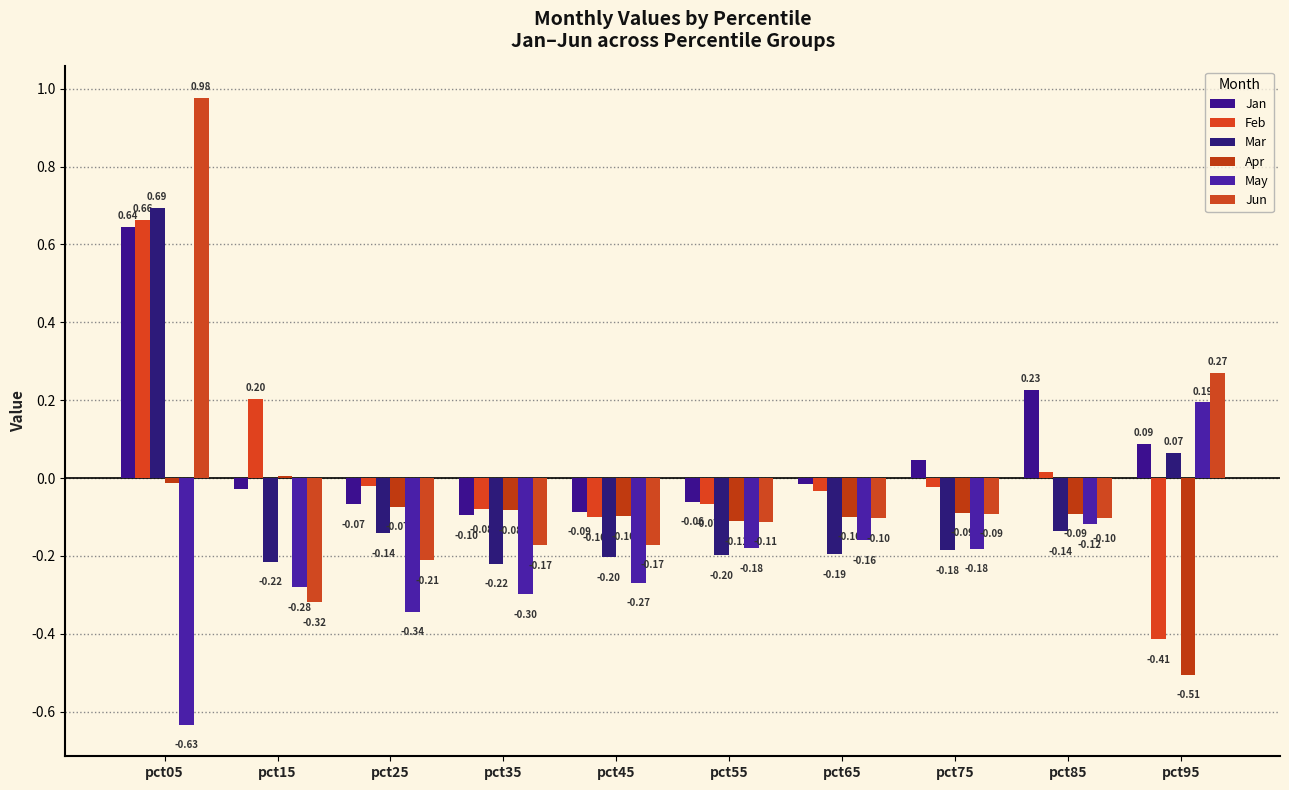

How many data points in Feb are above 0?

3